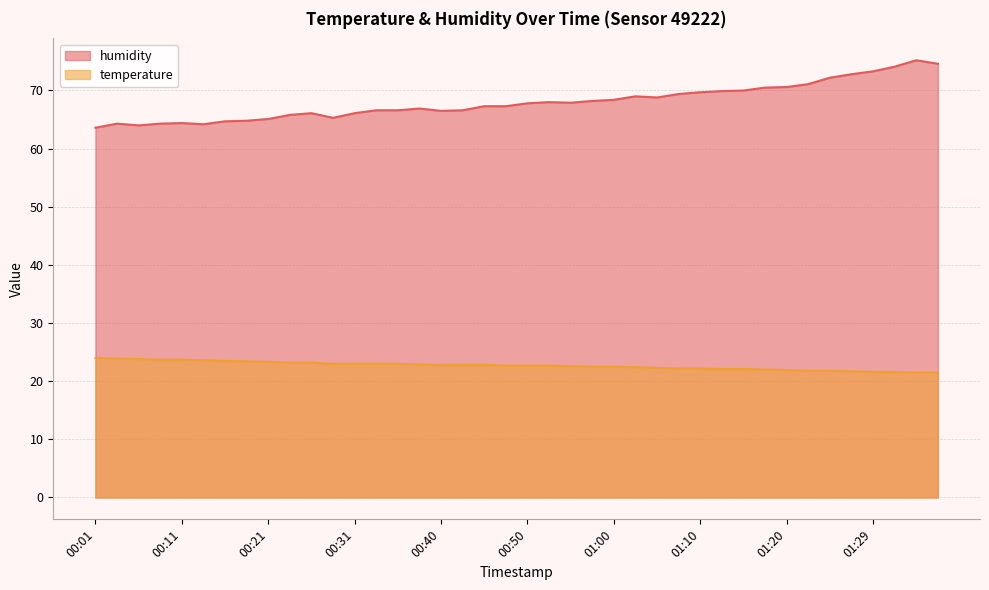

What is the value of the temperature point at the 23rd from the left?

22.6